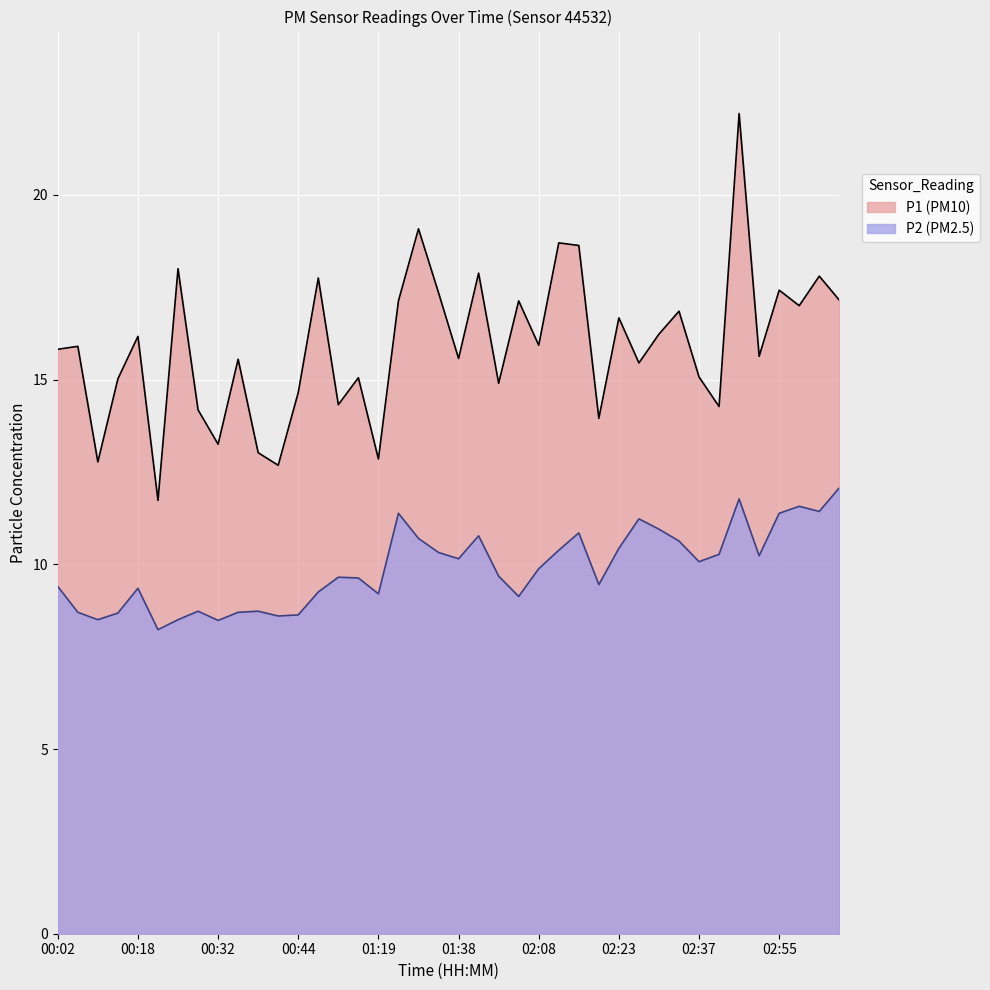

At which category is the sum across all series the highest?

02:48